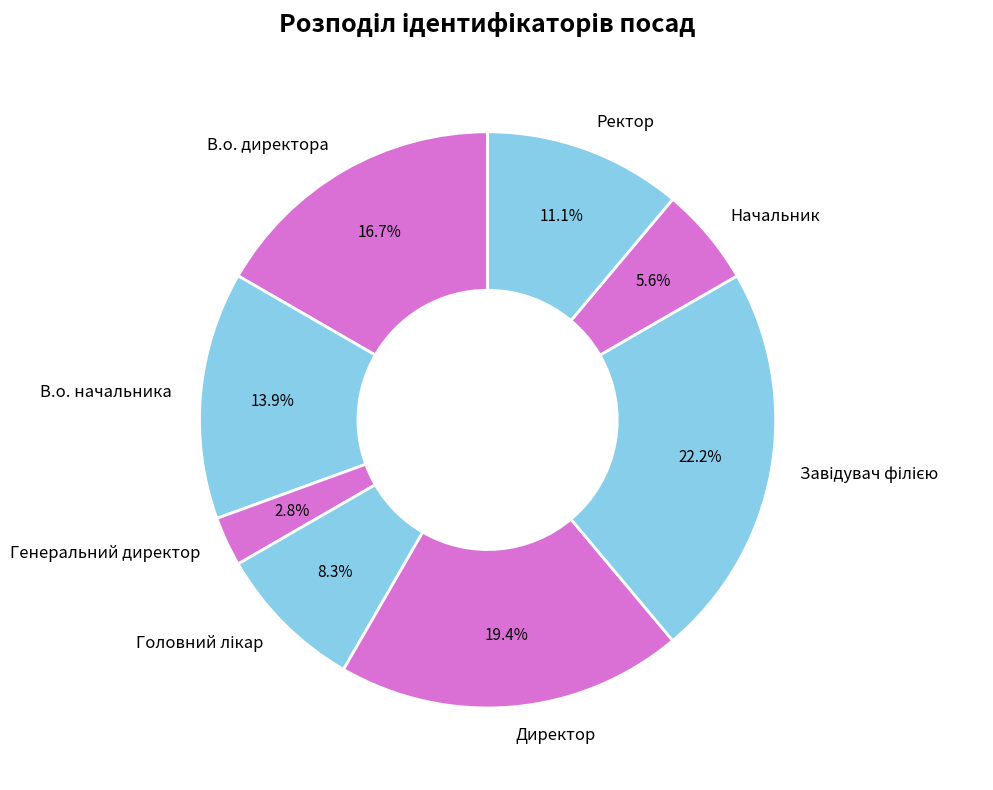

To the nearest percent, what portion does Генеральний директор represent?

3%